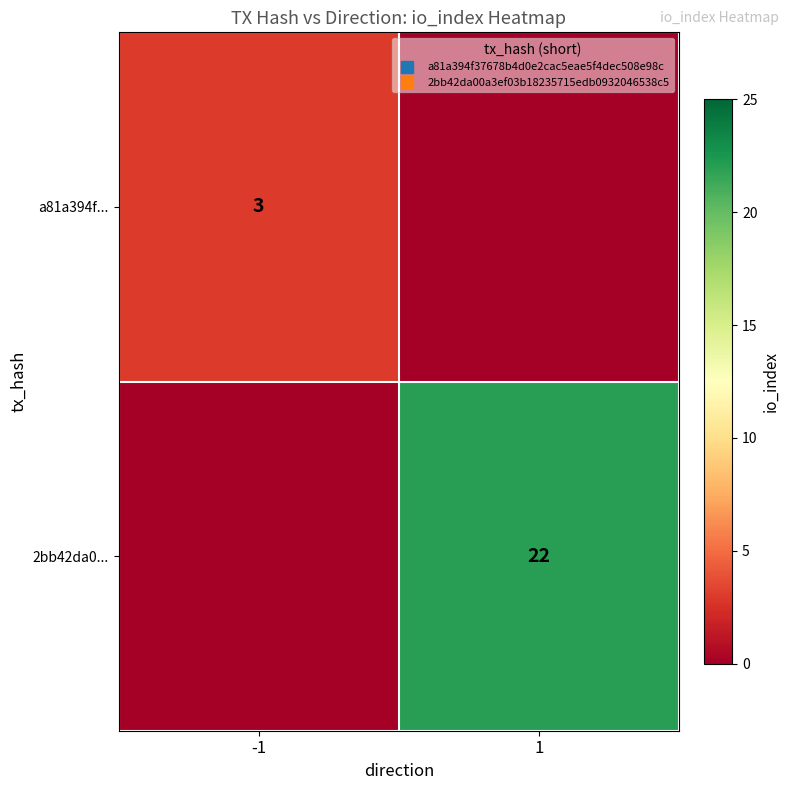

Which series has the largest total across all categories?

2bb42da0...